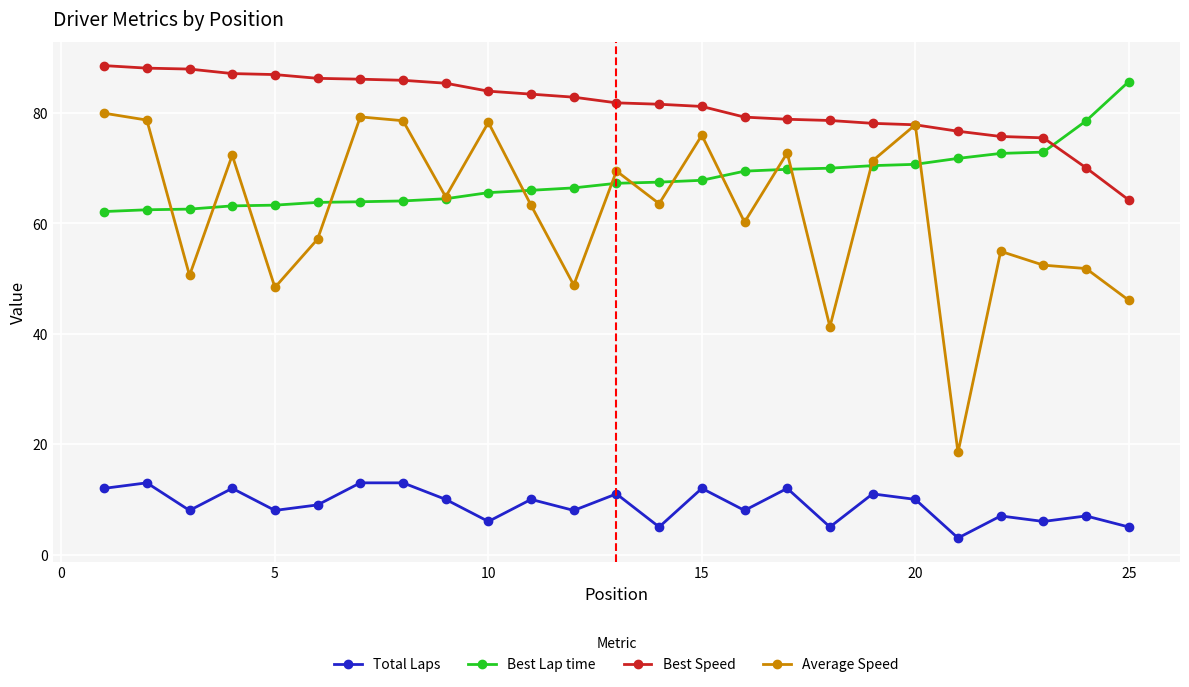

How many times do Best Lap time and Best Speed cross each other?

1